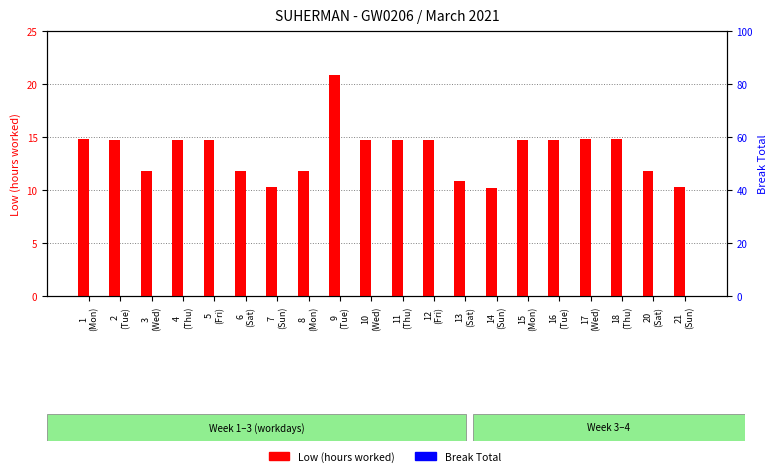

How many data points in Low (hours worked) are less than 14?

8